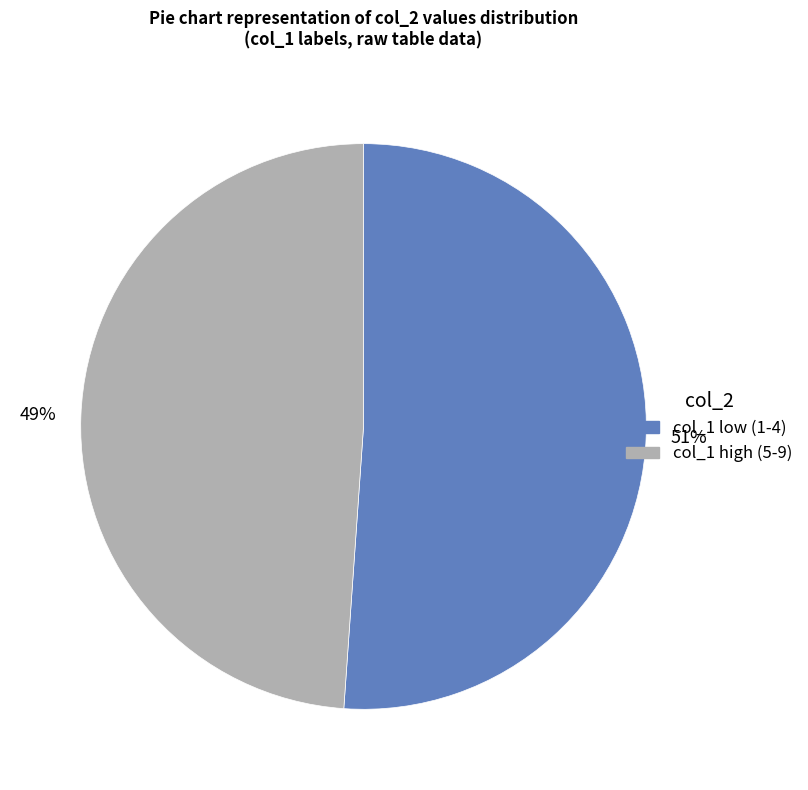

Is there any slice that represents more than half of the pie?

Yes